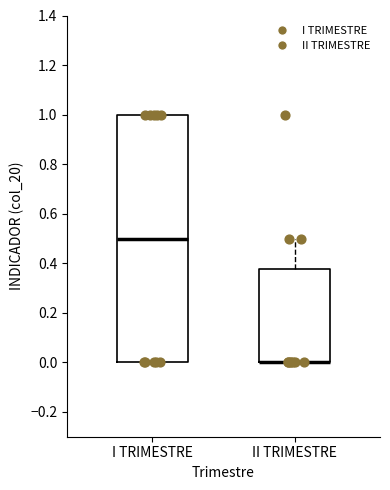

Where is the upper edge of the box for I TRIMESTRE on the y-axis? The values are not printed on the chart, so give them approximately, as read against the axis.

1.00